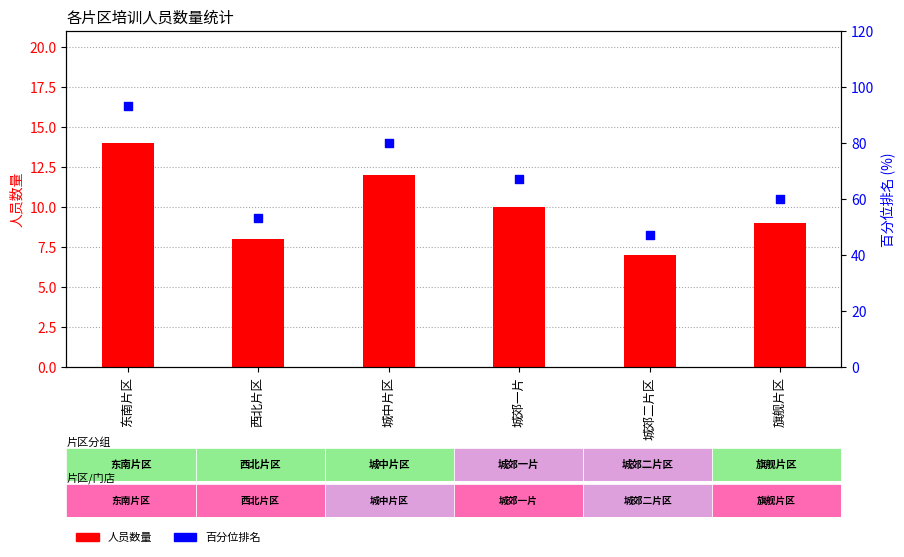

Is the value of 人员数量 at 城郊一片 greater than the value of 百分位排名 at 城中片区?

No